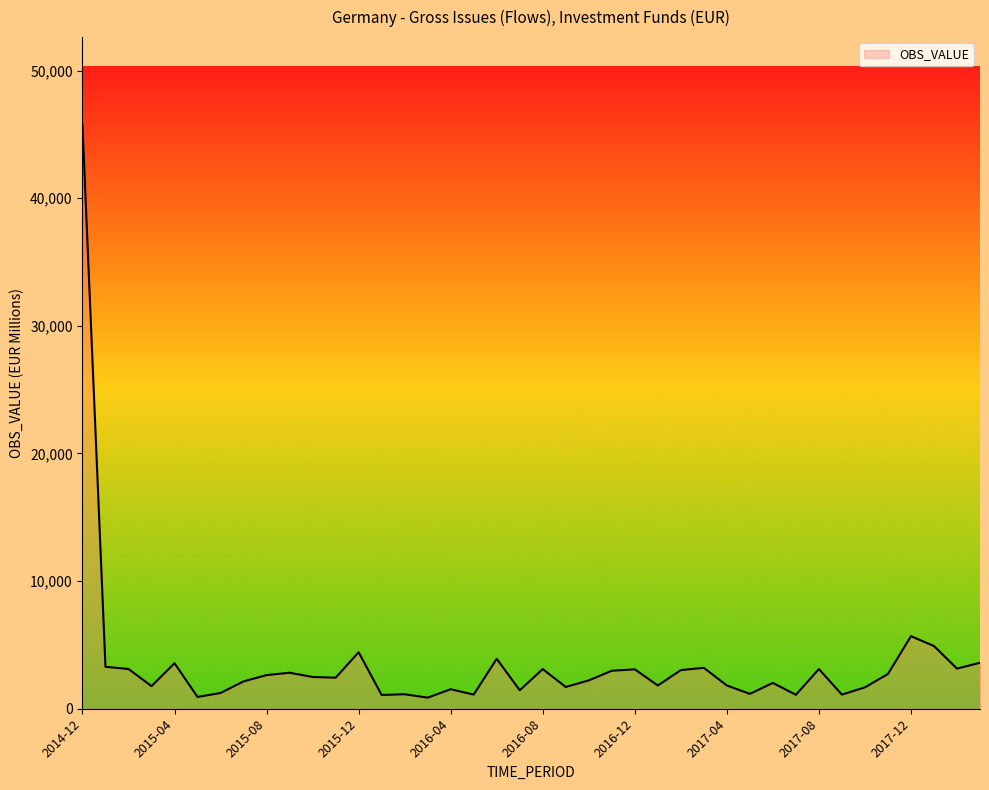

What is the maximum value shown in the chart?

45756.7